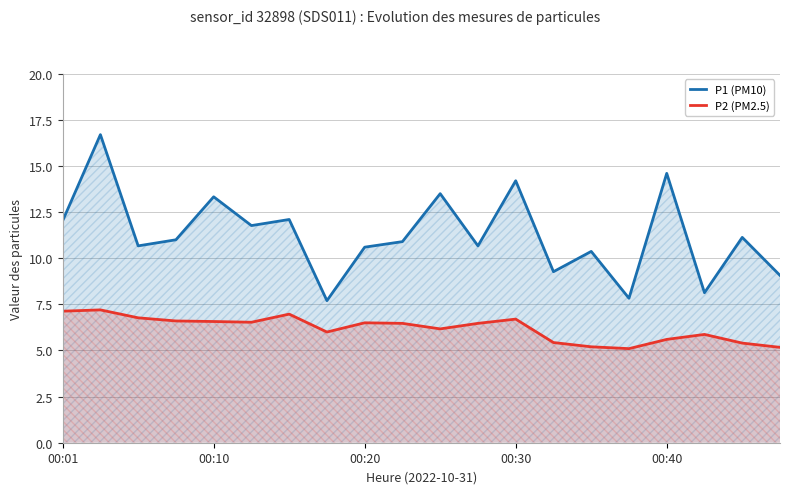

Which series has the widest spread of values?

P1 (PM10)